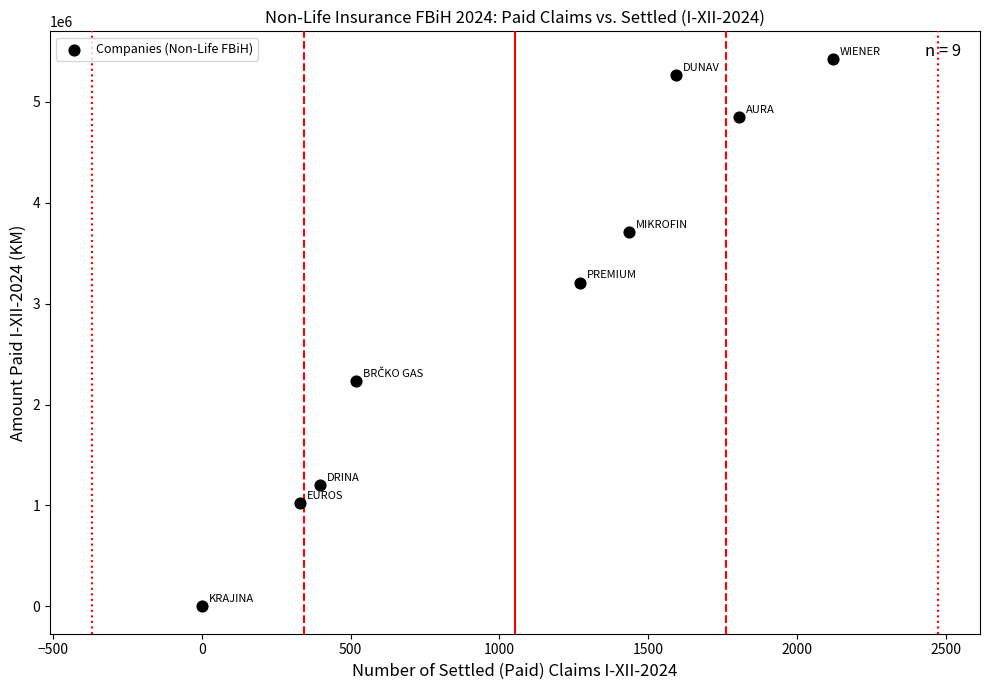

What is the range of X values (max minus min)?

2120